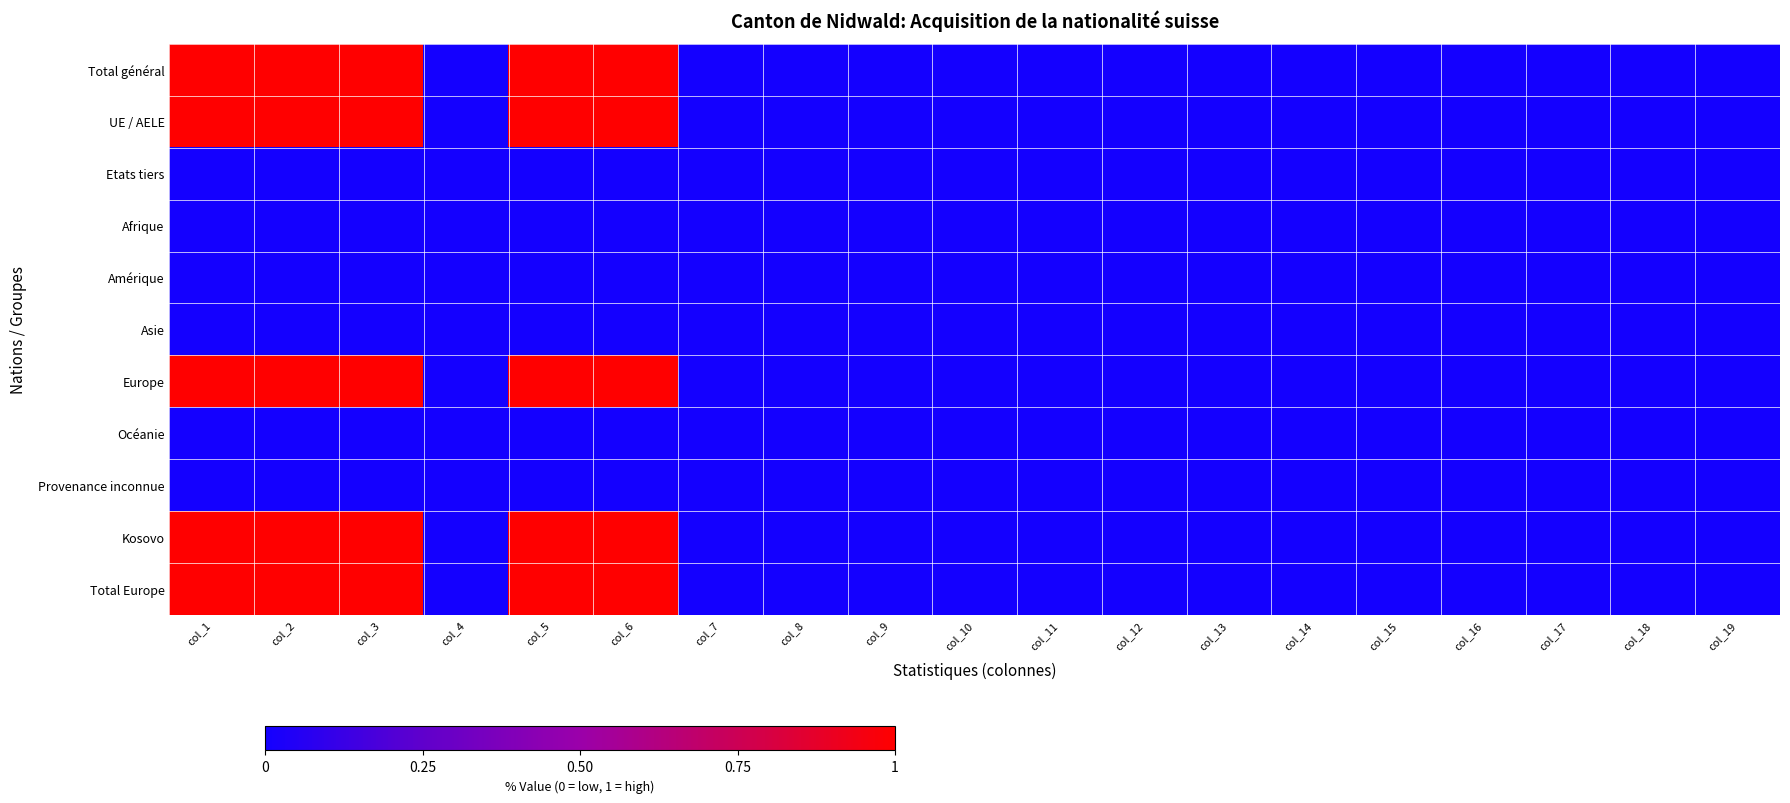

Rank the series at col_17 from lowest to highest value.

Total général, UE / AELE, Etats tiers, Afrique, Amérique, Asie, Europe, Océanie, Provenance inconnue, Kosovo, Total Europe